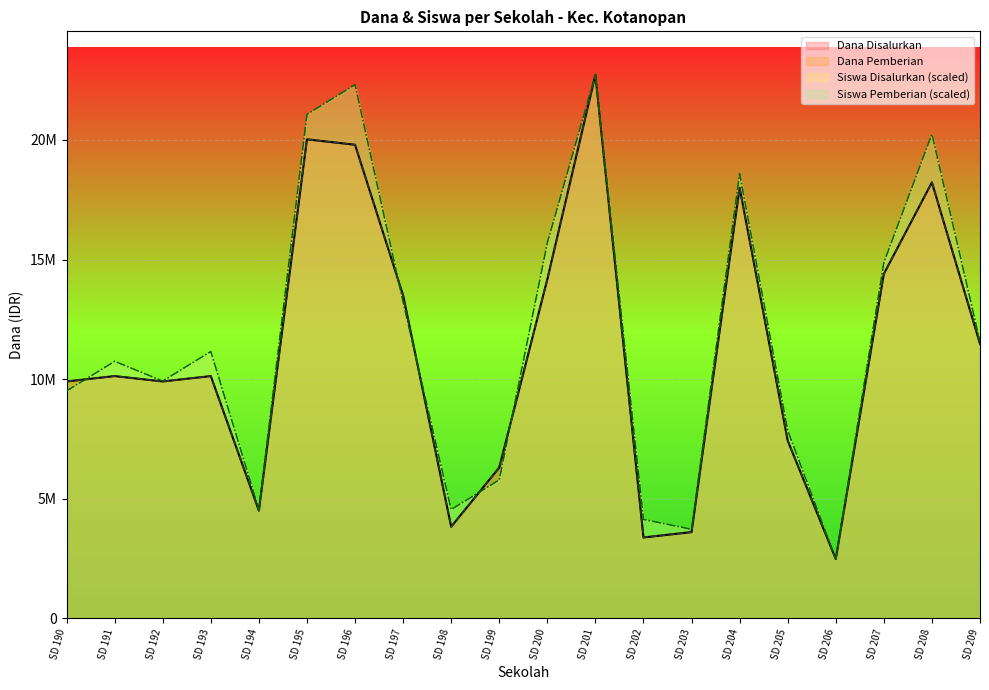

What is the difference between the maximum and minimum values in the Siswa Pemberian series?

20245909.1